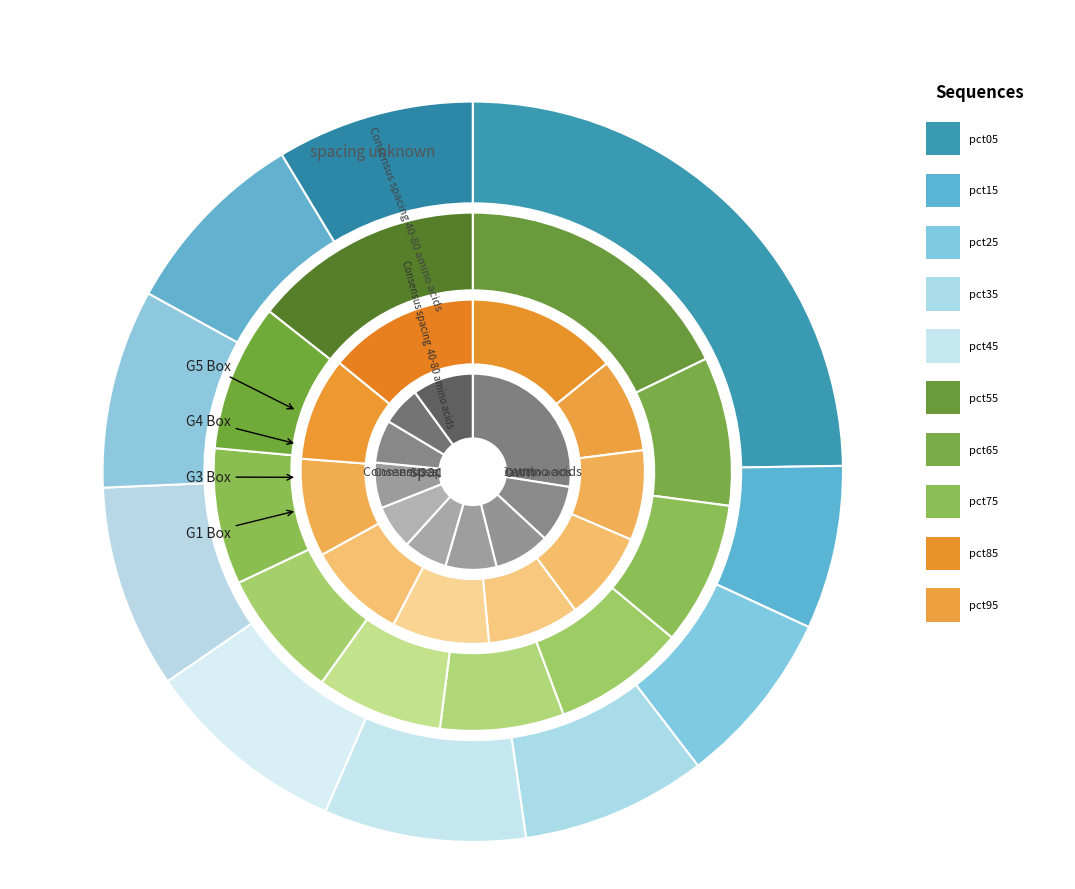

The pct15 slice represents 7% of the pie. True or false?

True